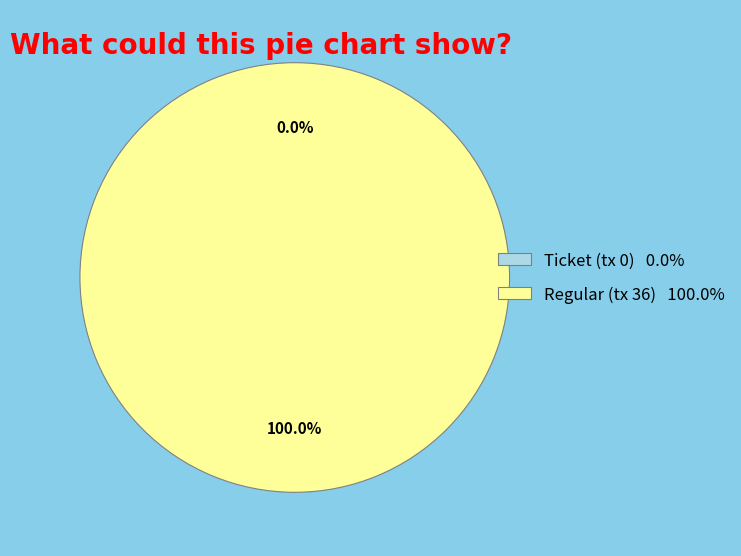

What is the smallest slice in the pie chart?

Ticket (tx 0)